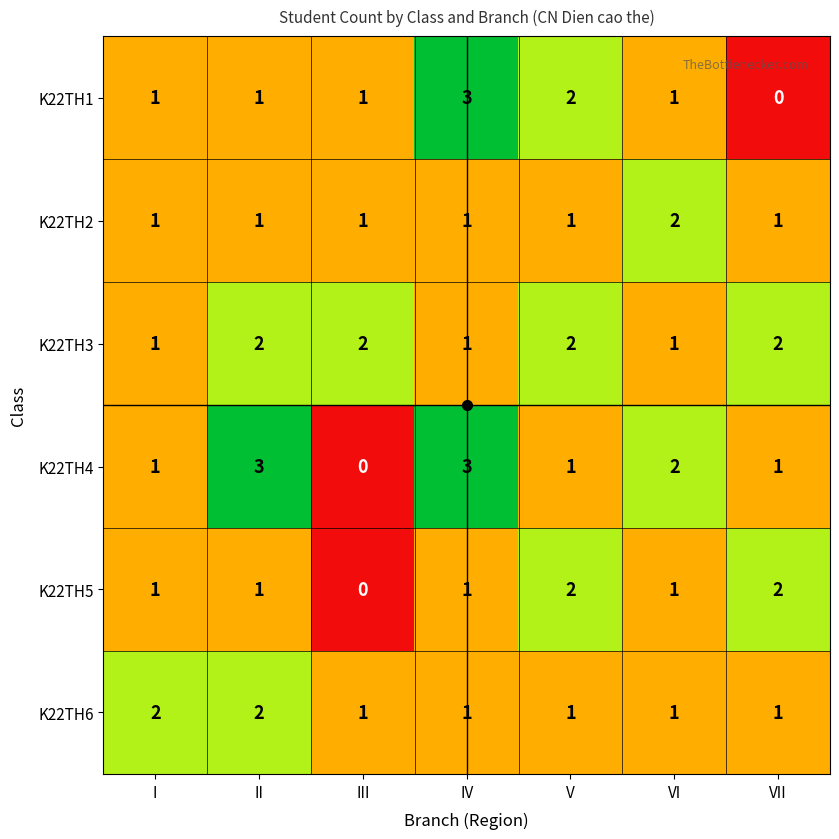

What is the sum of all K22TH6 values?

9